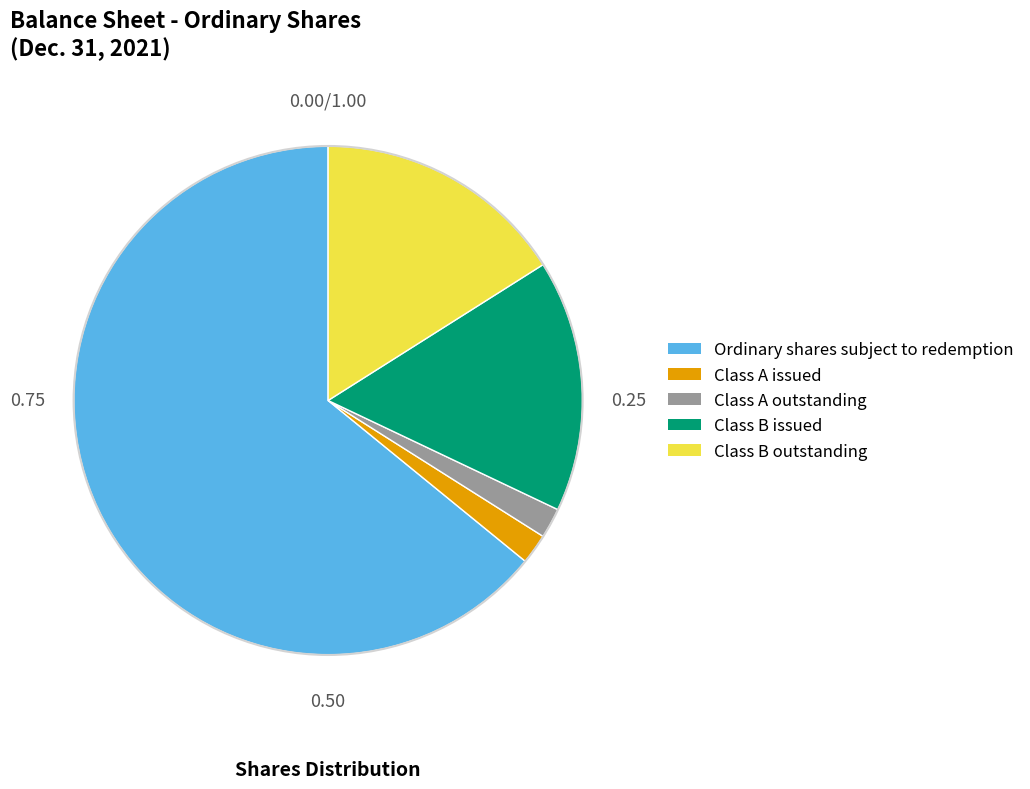

How many segments does this pie chart have?

5